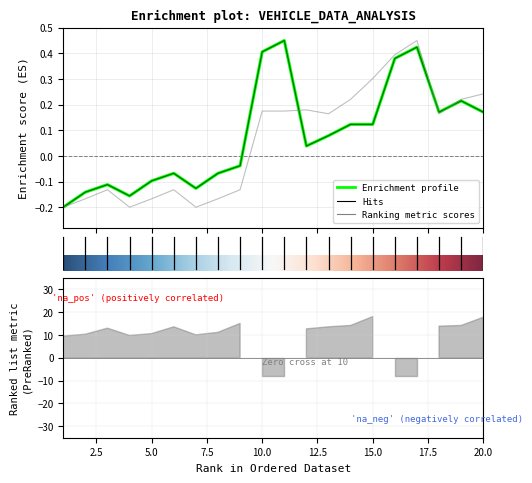

How many values in Nettopris grundbil exkl moms kr are below zero?

9